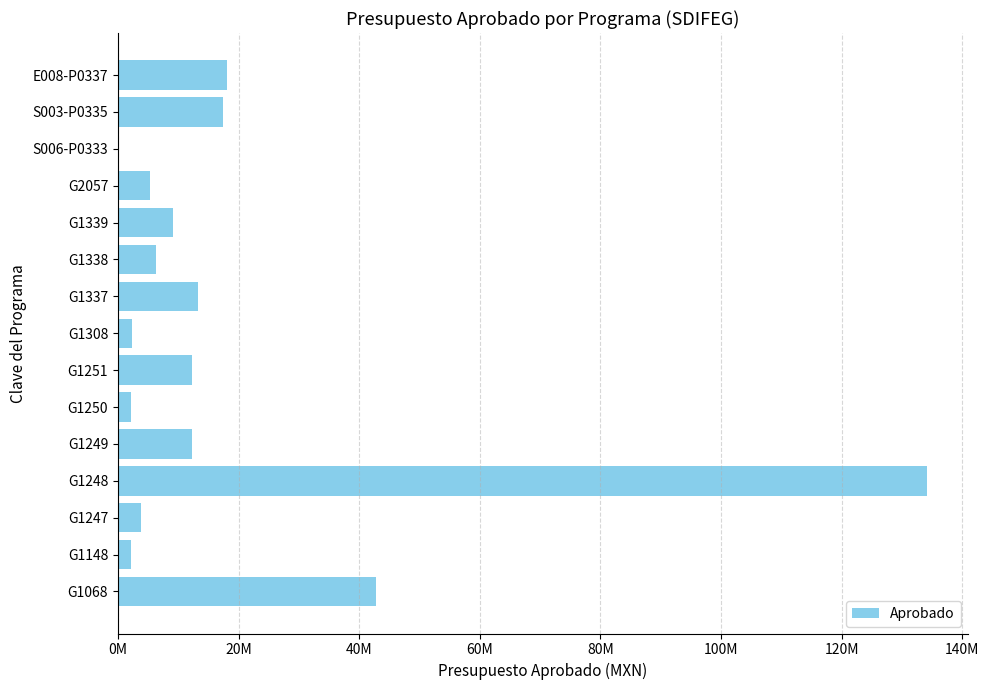

How many distinct data groups are displayed?

1